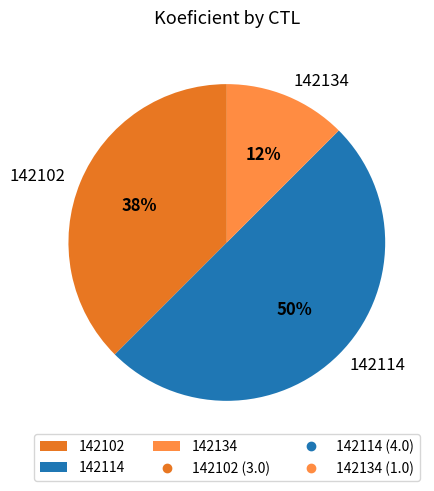

To the nearest percent, what portion does 142114 represent?

50%